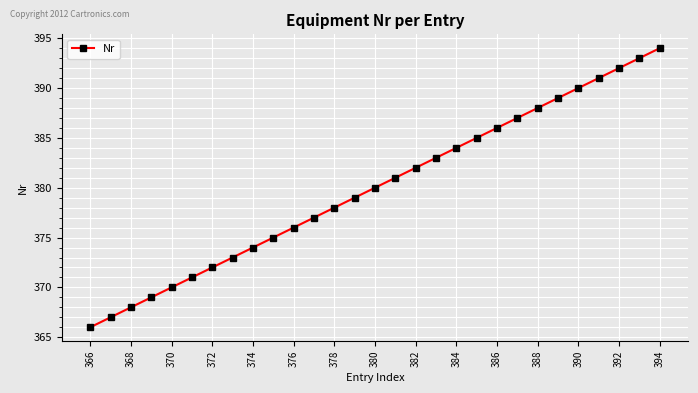

What is the minimum value shown in the chart?

366